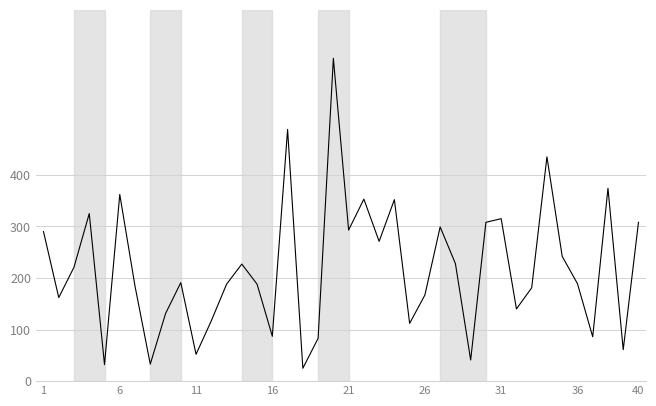

What is the difference between the second highest and minimum values?

463